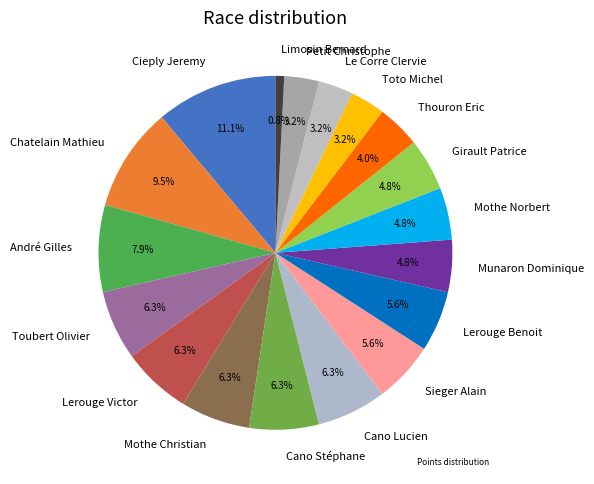

Which category has the smallest portion of the pie?

Limosin Bernard